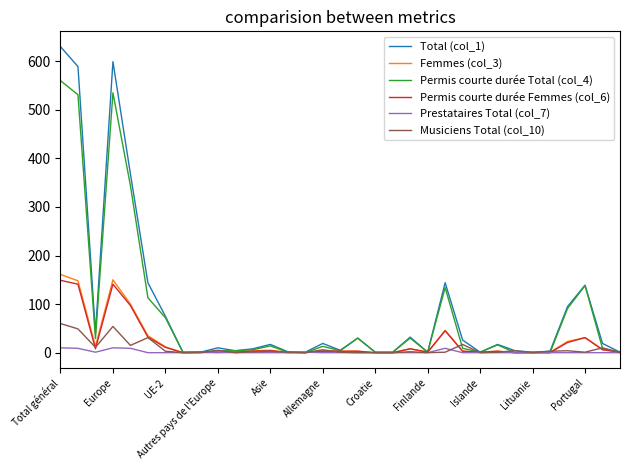

Reading left to right, what are all the values shown in this chart?

Total (col_1): 630	589	41	599	368	144	75	1	1	10	4	8	17	2	1	19	5	30	1	1	32	1	144	26	1	17	4	1	3	95	139	19	1
Femmes (col_3): 161	148	13	150	100	35	12	0	1	2	1	4	5	1	1	4	3	3	0	0	8	1	46	3	1	3	0	0	1	23	31	7	1
Permis courte durée Total (col_4): 560	531	29	535	344	113	72	1	1	4	4	6	14	1	0	13	4	30	1	1	30	1	134	9	1	16	0	1	0	91	138	9	1
Permis courte durée Femmes (col_6): 149	141	8	141	97	32	11	0	1	0	1	3	4	0	0	3	3	3	0	0	8	1	45	3	1	3	0	0	0	21	31	6	1
Prestataires Total (col_7): 10	9	1	10	9	0	0	0	0	1	0	0	0	0	1	0	0	0	0	0	0	0	9	0	0	0	0	0	0	0	0	0	0
Musiciens Total (col_10): 60	49	11	54	15	31	3	0	0	5	0	2	3	1	0	6	1	0	0	0	2	0	1	17	0	1	4	0	3	4	1	10	0